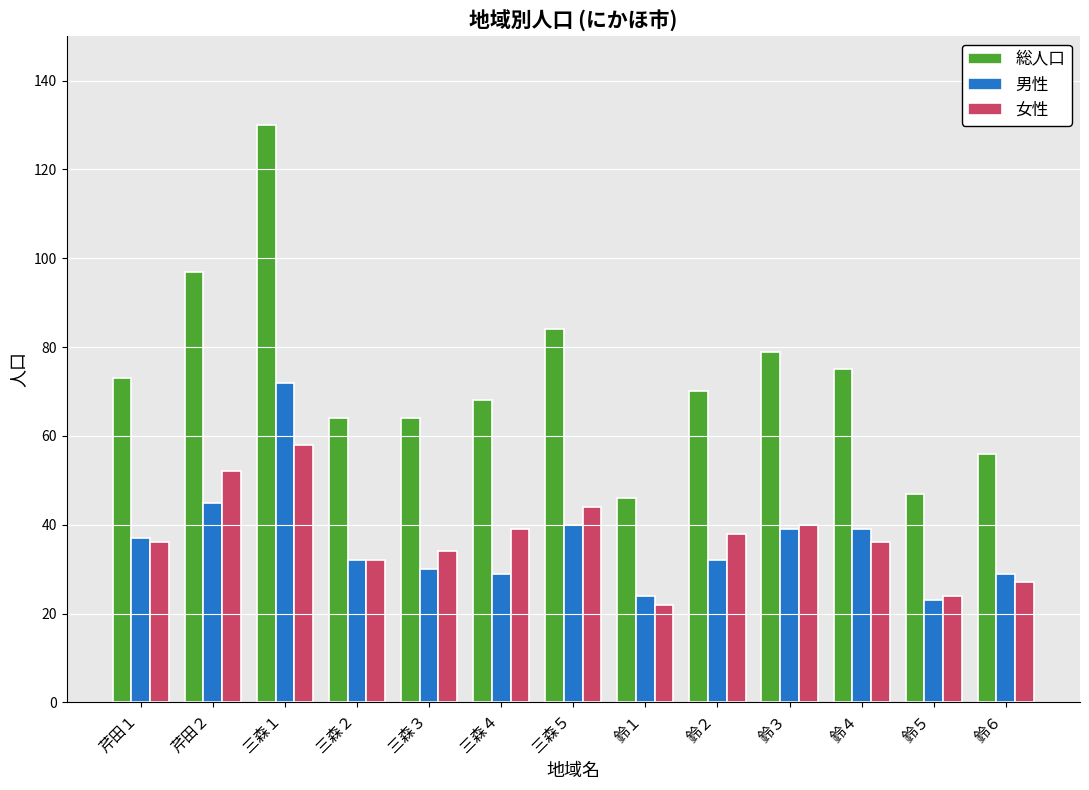

What are all the series names shown in the legend?

総人口, 男性, 女性